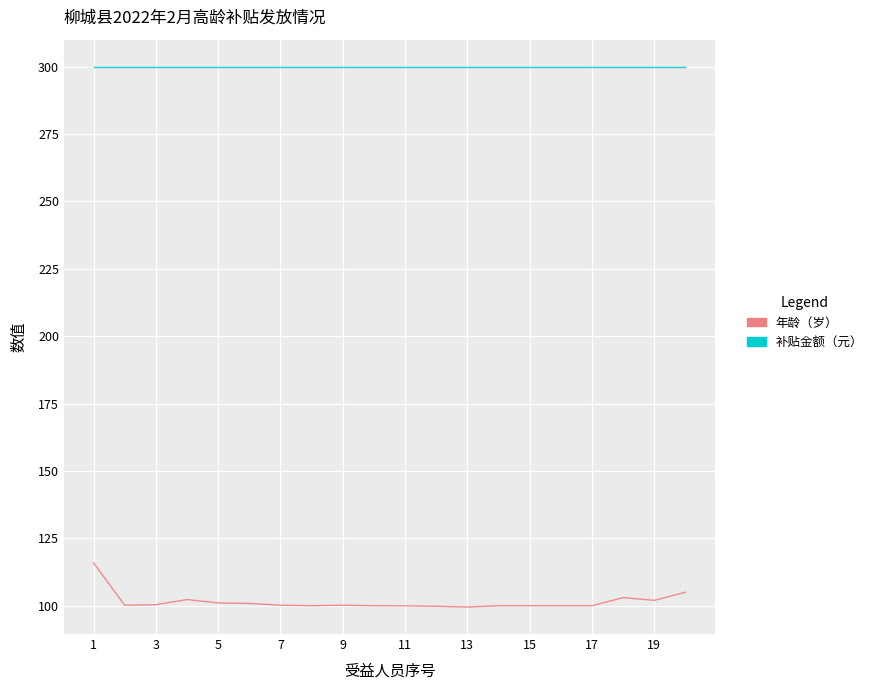

List the series in order of their overall mean, lowest first.

年龄（岁）, 补贴金额（元）